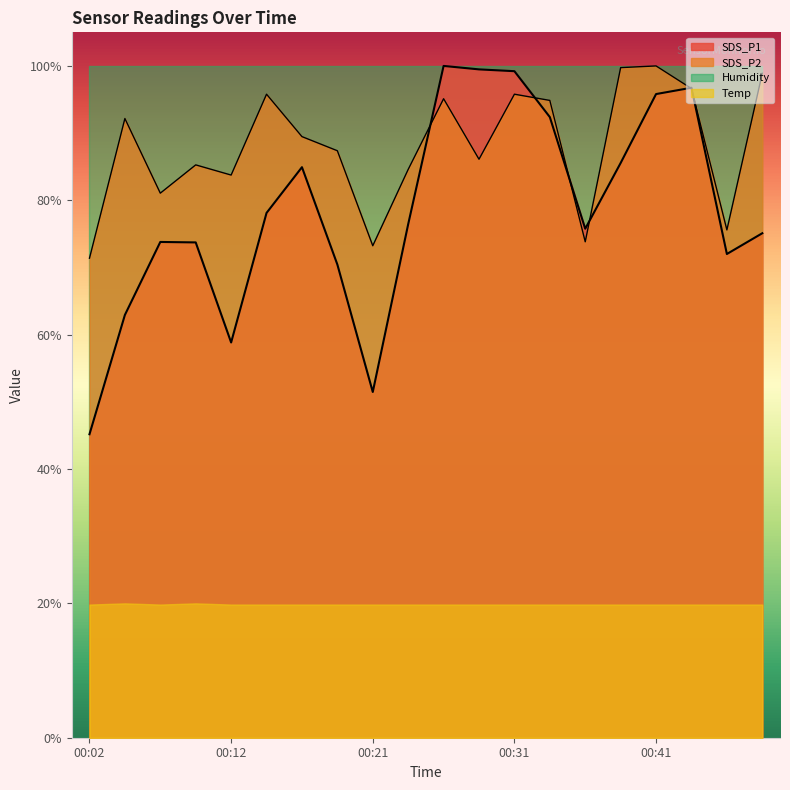

How many interior local valleys does the SDS_P1 series have?

4